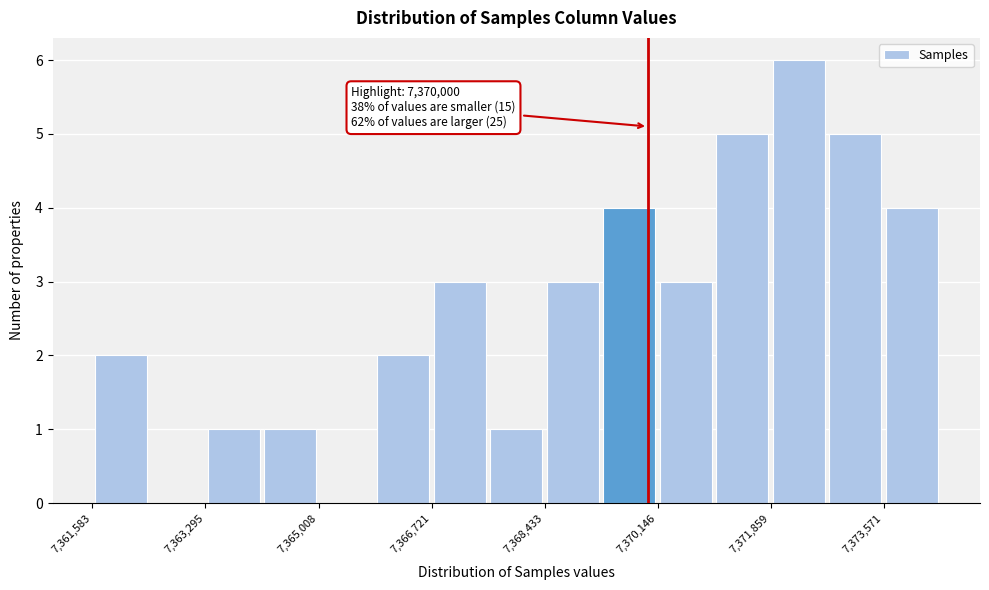

Over which range of the x-axis is the bar tallest?

7371800 to 7372800